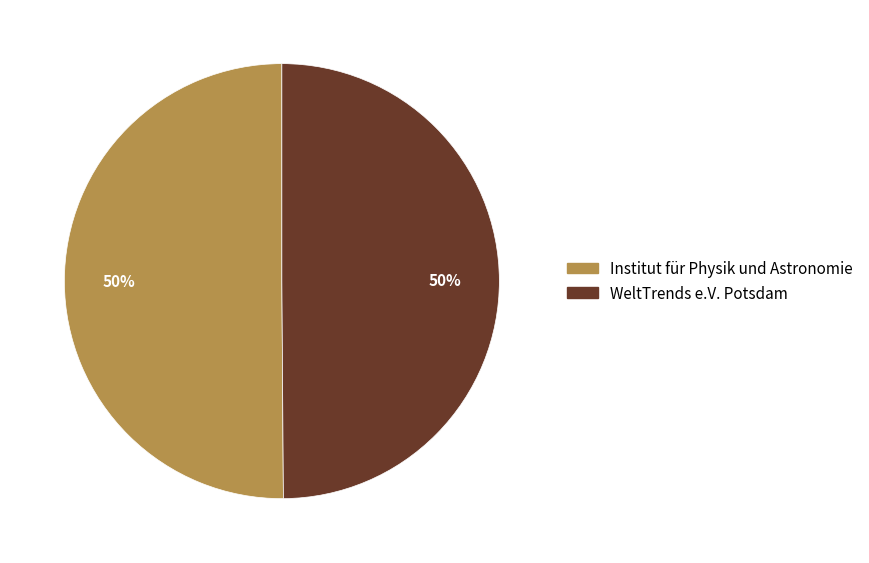

True or false: Institut für Physik und Astronomie accounts for 40% of the total.

False